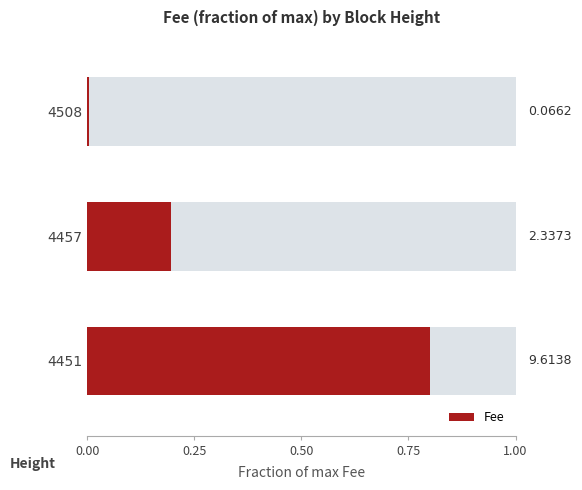

How many values exceed 2?

2